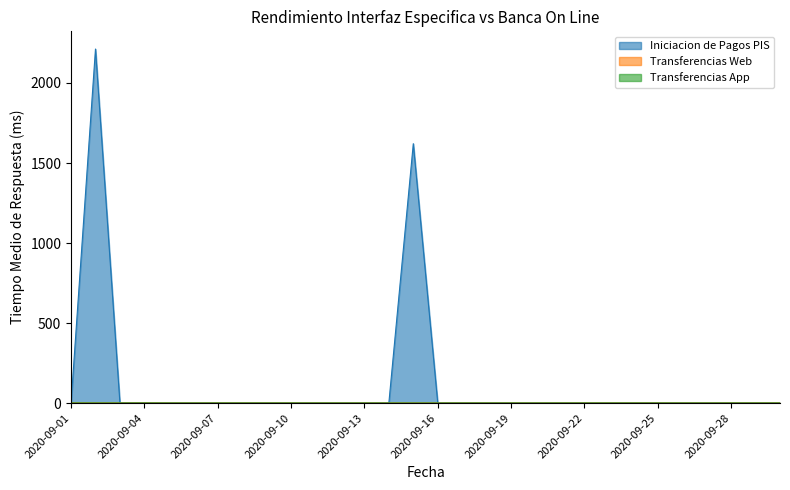

Rank the series at 2020-09-30 from lowest to highest value.

Iniciacion de Pagos PIS, Transferencias Web, Transferencias App